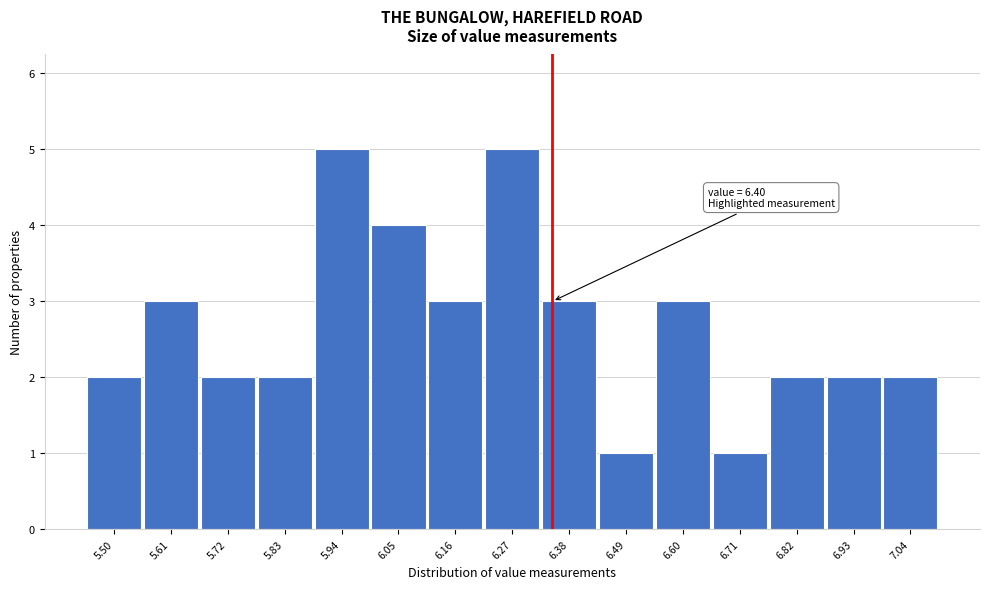

Reading right to left, extract all data points from this chart.

2	2	2	1	3	1	3	5	3	4	5	2	2	3	2